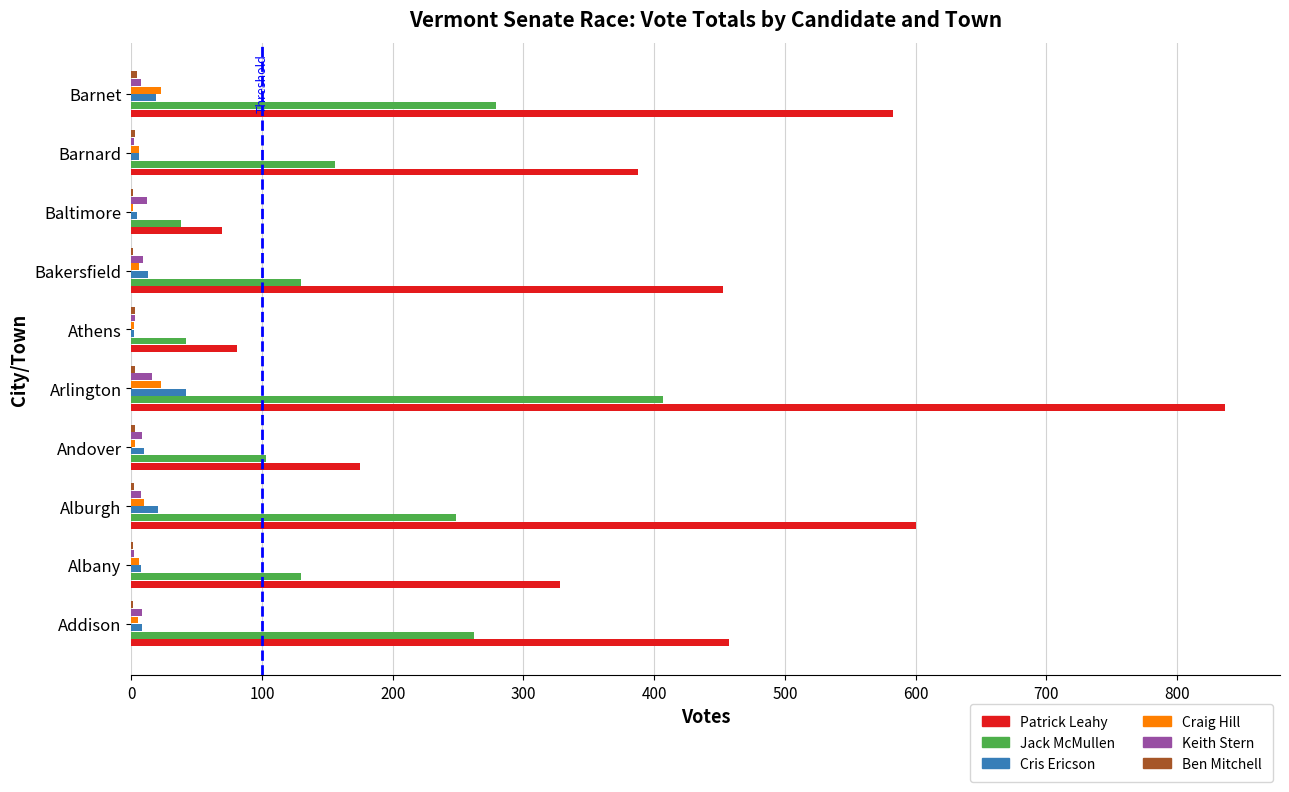

At which category does the chart reach its peak across all series?

Arlington